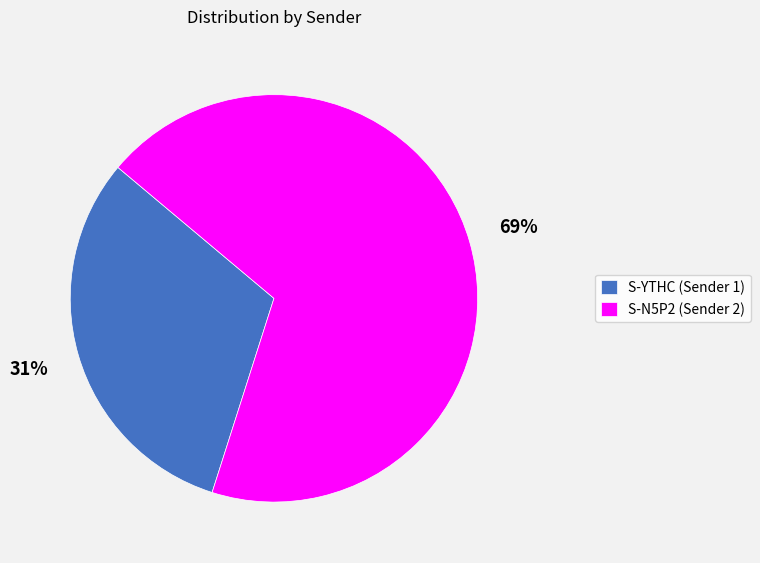

To the nearest percent, what is the difference between the S-N5P2 (Sender 2) and S-YTHC (Sender 1) slice percentages?

38%